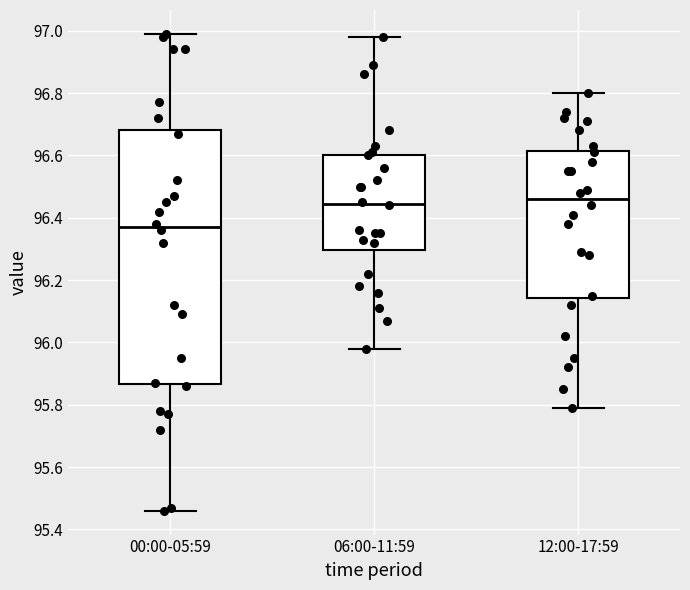

Which box's median line is the lowest?

00:00-05:59